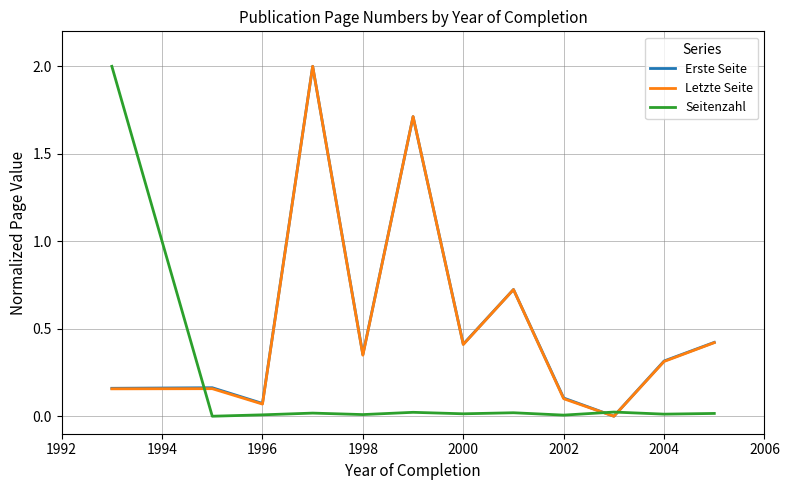

After their last crossing, which series has the higher values: Letzte Seite or Seitenzahl?

Letzte Seite